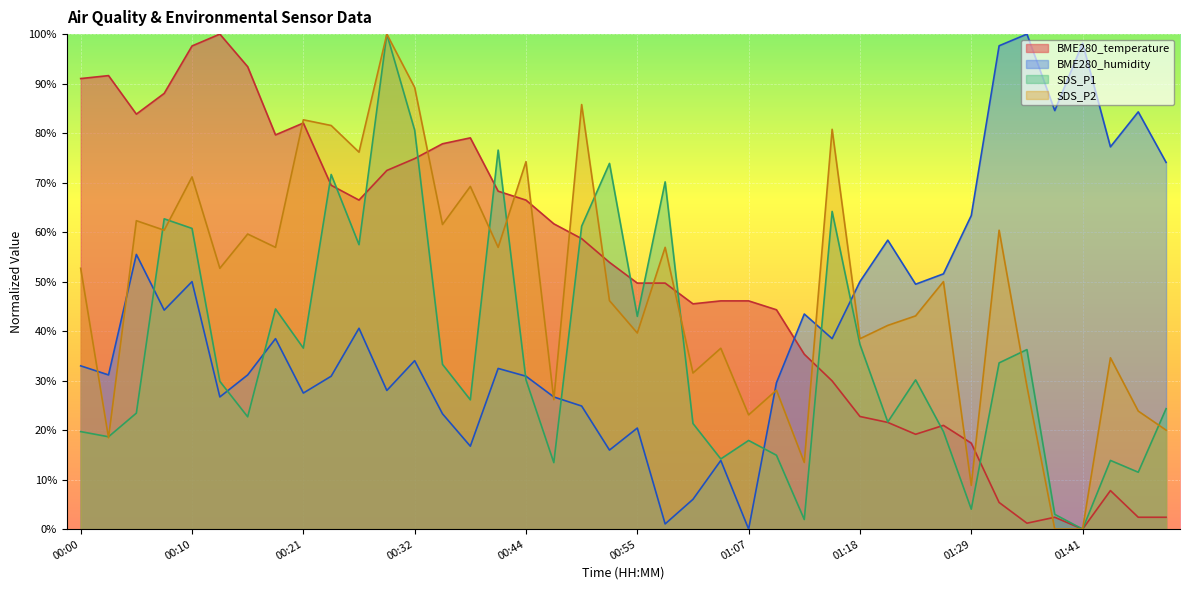

How many categories are shown in the chart?

40